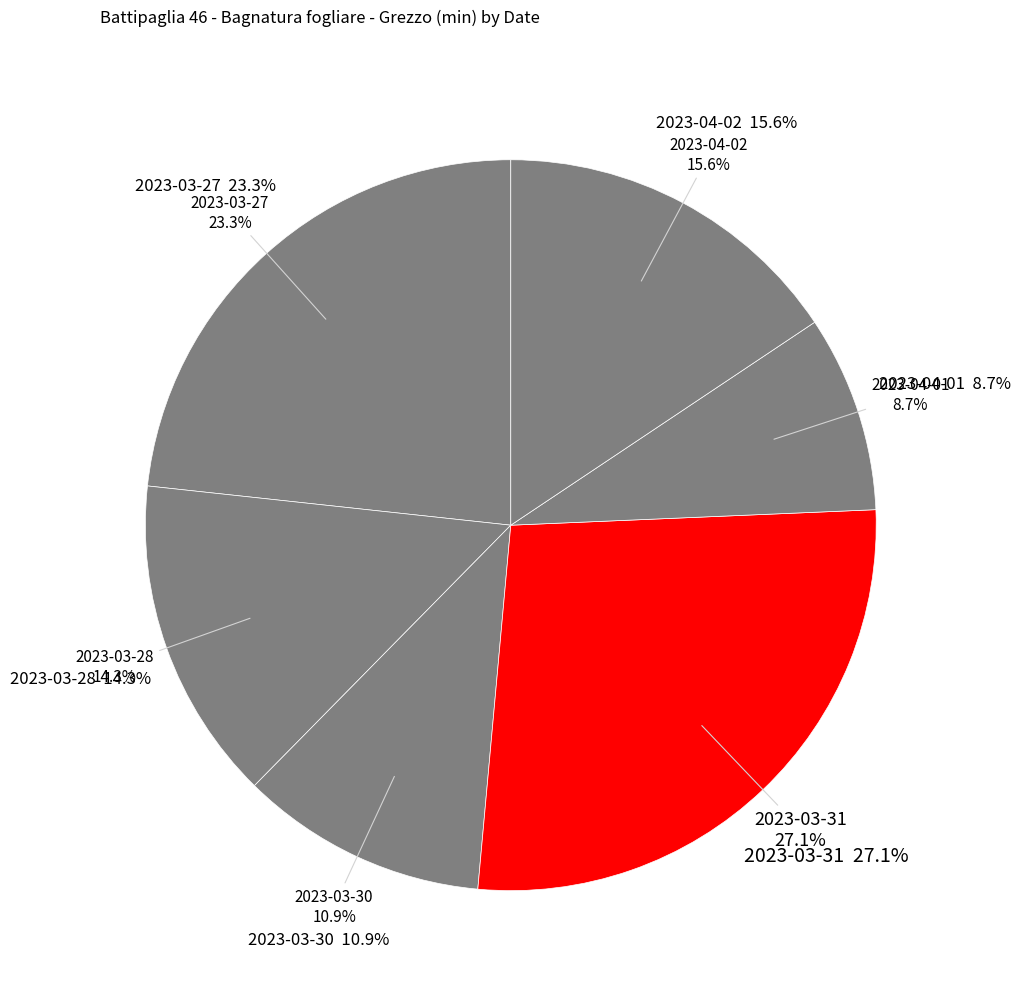

Combined, what portion of the pie is 2023-04-01 and 2023-03-28?

23.0%